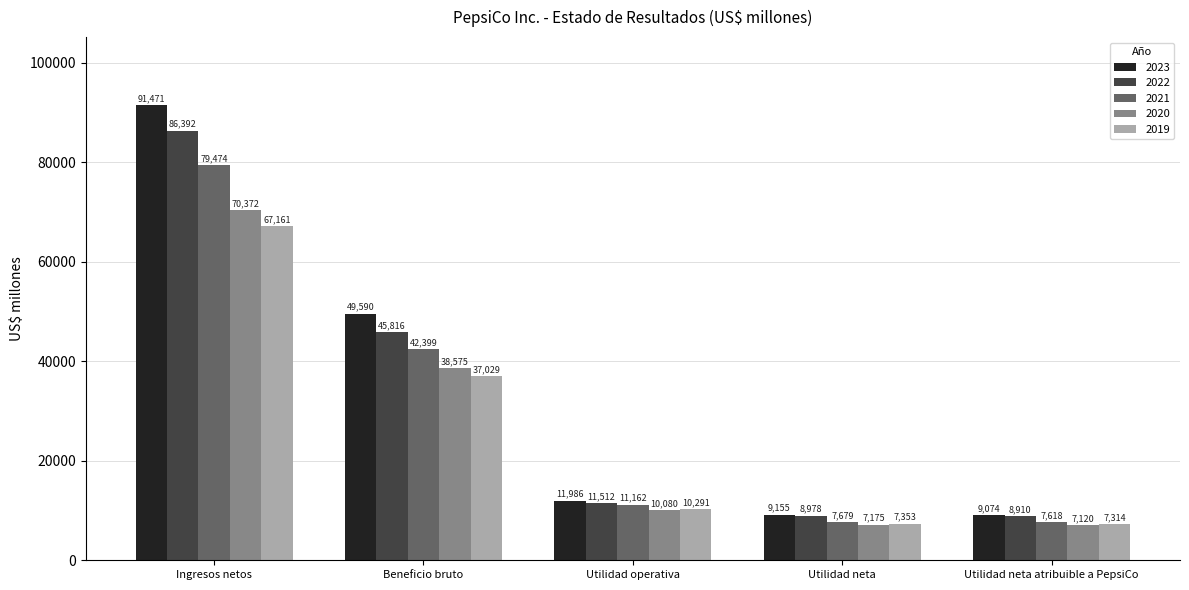

What is the label of the 5th bar from the right?

Ingresos netos